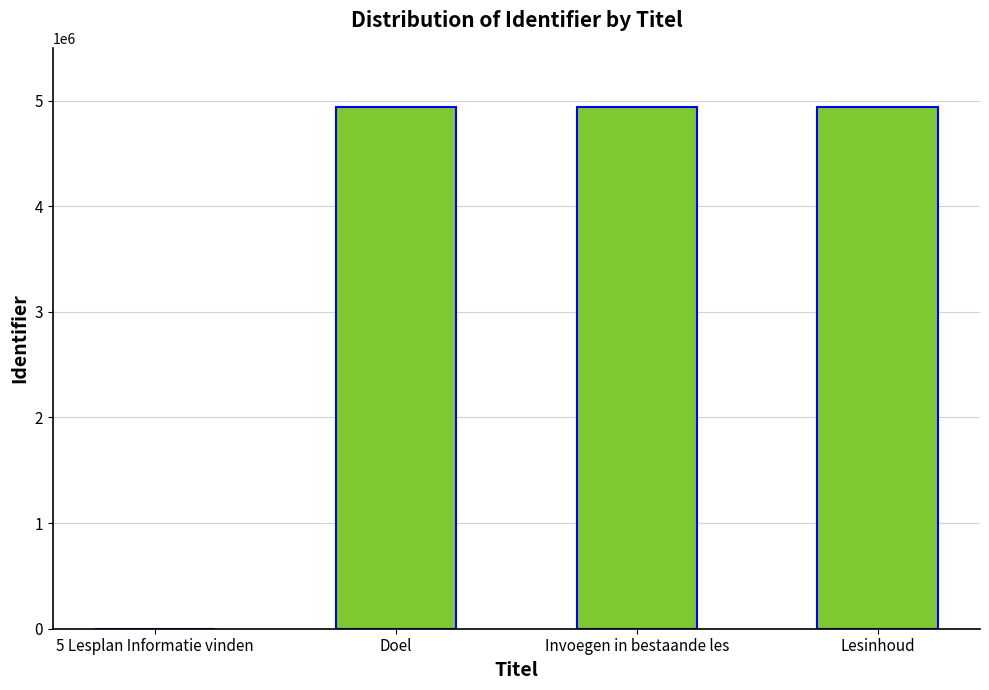

What is the greatest value displayed?

4936173